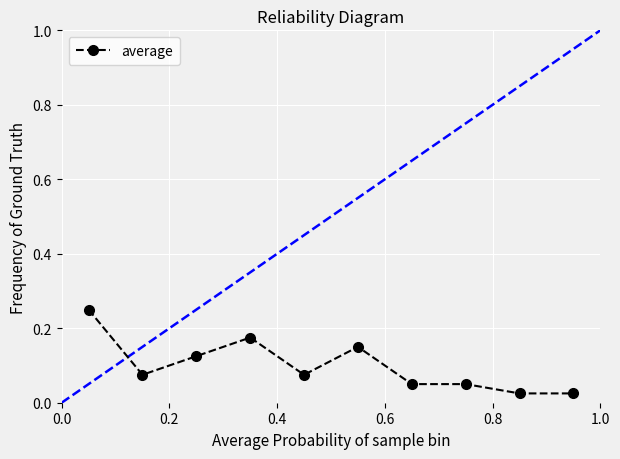

True or false: the data has more than 1 interior local peaks.

True